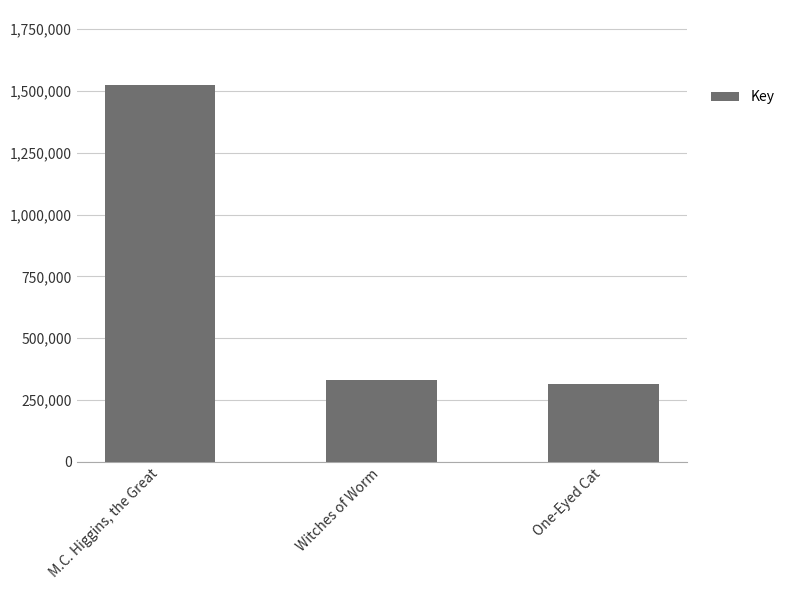

Count the number of categories in the chart.

3